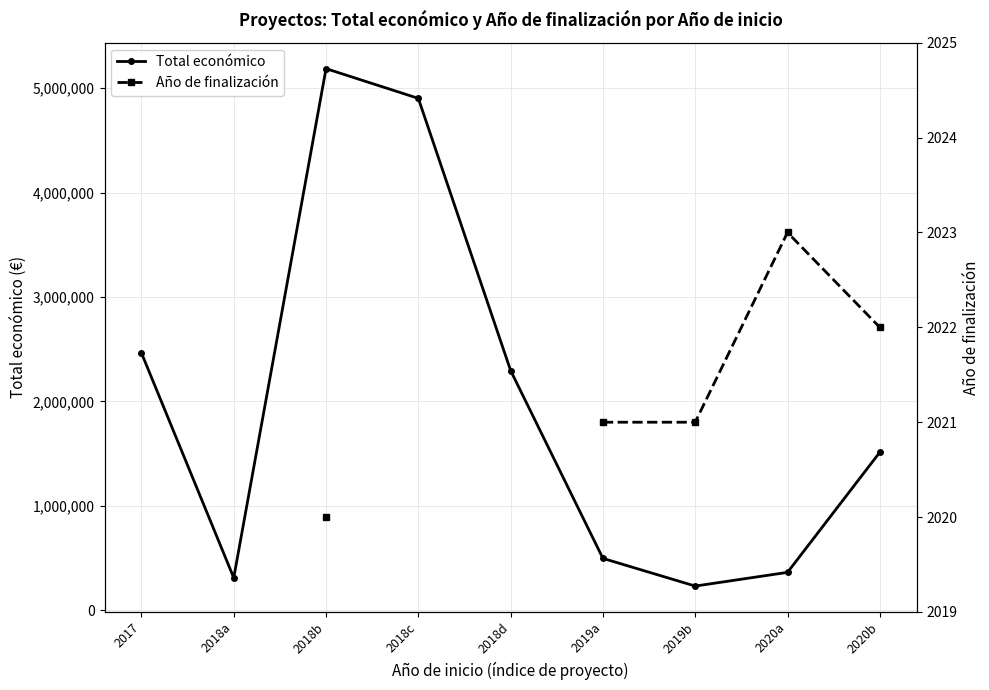

What is the label of the 2nd point from the left?

2018a